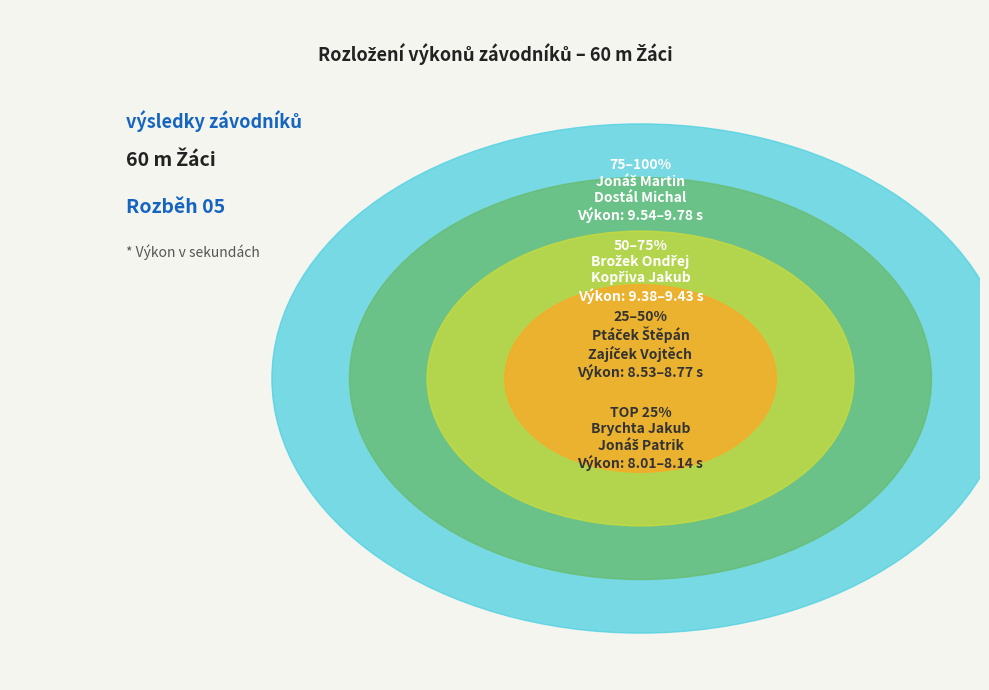

To the nearest percent, what portion does Brychta Jakub represent?

6%